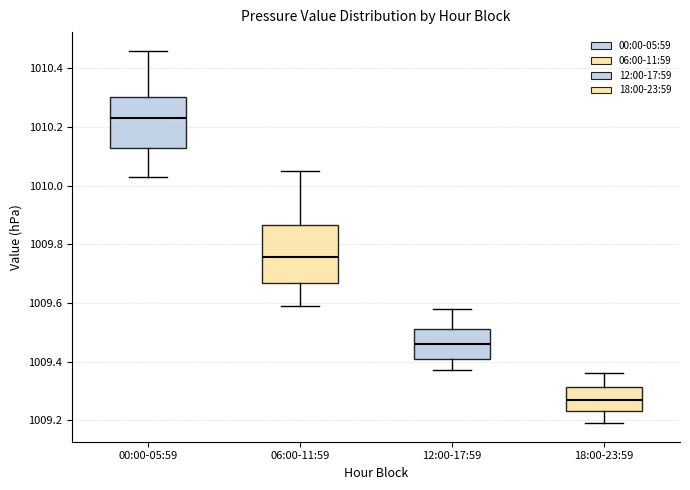

Reading left to right, read every box against the y-axis: the position of its median line, the range the box covers, and the ends of its whiskers. The values are not printed on the chart, so give them approximately, as read against the axis.

00:00-05:59: median 1010.24, box 1010.12 to 1010.30, whiskers 1010.04 to 1010.46
06:00-11:59: median 1009.76, box 1009.66 to 1009.86, whiskers 1009.60 to 1010.06
12:00-17:59: median 1009.46, box 1009.42 to 1009.52, whiskers 1009.38 to 1009.58
18:00-23:59: median 1009.28, box 1009.24 to 1009.32, whiskers 1009.20 to 1009.36